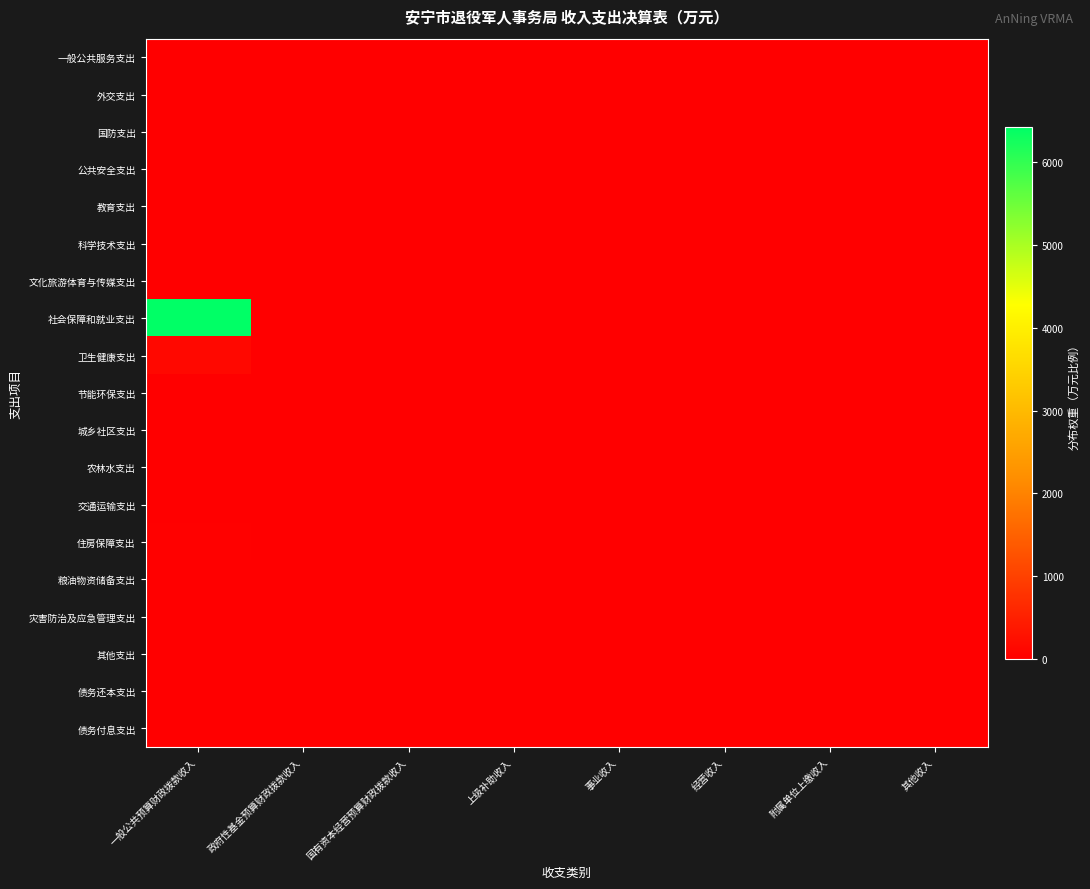

Reading left to right, list all the values displayed in this chart.

一般公共服务支出: 一般公共预算财政拨款收入=0.0	政府性基金预算财政拨款收入=0.0	国有资本经营预算财政拨款收入=0.0	上级补助收入=0.0	事业收入=0.0	经营收入=0.0	附属单位上缴收入=0.0	其他收入=0.0
外交支出: 一般公共预算财政拨款收入=0.0	政府性基金预算财政拨款收入=0.0	国有资本经营预算财政拨款收入=0.0	上级补助收入=0.0	事业收入=0.0	经营收入=0.0	附属单位上缴收入=0.0	其他收入=0.0
国防支出: 一般公共预算财政拨款收入=0.0	政府性基金预算财政拨款收入=0.0	国有资本经营预算财政拨款收入=0.0	上级补助收入=0.0	事业收入=0.0	经营收入=0.0	附属单位上缴收入=0.0	其他收入=0.0
公共安全支出: 一般公共预算财政拨款收入=0.0	政府性基金预算财政拨款收入=0.0	国有资本经营预算财政拨款收入=0.0	上级补助收入=0.0	事业收入=0.0	经营收入=0.0	附属单位上缴收入=0.0	其他收入=0.0
教育支出: 一般公共预算财政拨款收入=0.0	政府性基金预算财政拨款收入=0.0	国有资本经营预算财政拨款收入=0.0	上级补助收入=0.0	事业收入=0.0	经营收入=0.0	附属单位上缴收入=0.0	其他收入=0.0
科学技术支出: 一般公共预算财政拨款收入=0.0	政府性基金预算财政拨款收入=0.0	国有资本经营预算财政拨款收入=0.0	上级补助收入=0.0	事业收入=0.0	经营收入=0.0	附属单位上缴收入=0.0	其他收入=0.0
文化旅游体育与传媒支出: 一般公共预算财政拨款收入=0.0	政府性基金预算财政拨款收入=0.0	国有资本经营预算财政拨款收入=0.0	上级补助收入=0.0	事业收入=0.0	经营收入=0.0	附属单位上缴收入=0.0	其他收入=0.0
社会保障和就业支出: 一般公共预算财政拨款收入=6427.8	政府性基金预算财政拨款收入=0.0	国有资本经营预算财政拨款收入=0.0	上级补助收入=0.0	事业收入=0.0	经营收入=0.0	附属单位上缴收入=0.0	其他收入=16.4
卫生健康支出: 一般公共预算财政拨款收入=136.8	政府性基金预算财政拨款收入=0.0	国有资本经营预算财政拨款收入=0.0	上级补助收入=0.0	事业收入=0.0	经营收入=0.0	附属单位上缴收入=0.0	其他收入=0.3
节能环保支出: 一般公共预算财政拨款收入=0.0	政府性基金预算财政拨款收入=0.0	国有资本经营预算财政拨款收入=0.0	上级补助收入=0.0	事业收入=0.0	经营收入=0.0	附属单位上缴收入=0.0	其他收入=0.0
城乡社区支出: 一般公共预算财政拨款收入=0.0	政府性基金预算财政拨款收入=0.0	国有资本经营预算财政拨款收入=0.0	上级补助收入=0.0	事业收入=0.0	经营收入=0.0	附属单位上缴收入=0.0	其他收入=0.0
农林水支出: 一般公共预算财政拨款收入=0.0	政府性基金预算财政拨款收入=0.0	国有资本经营预算财政拨款收入=0.0	上级补助收入=0.0	事业收入=0.0	经营收入=0.0	附属单位上缴收入=0.0	其他收入=0.0
交通运输支出: 一般公共预算财政拨款收入=0.0	政府性基金预算财政拨款收入=0.0	国有资本经营预算财政拨款收入=0.0	上级补助收入=0.0	事业收入=0.0	经营收入=0.0	附属单位上缴收入=0.0	其他收入=0.0
住房保障支出: 一般公共预算财政拨款收入=26.0	政府性基金预算财政拨款收入=0.0	国有资本经营预算财政拨款收入=0.0	上级补助收入=0.0	事业收入=0.0	经营收入=0.0	附属单位上缴收入=0.0	其他收入=0.1
粮油物资储备支出: 一般公共预算财政拨款收入=0.0	政府性基金预算财政拨款收入=0.0	国有资本经营预算财政拨款收入=0.0	上级补助收入=0.0	事业收入=0.0	经营收入=0.0	附属单位上缴收入=0.0	其他收入=0.0
灾害防治及应急管理支出: 一般公共预算财政拨款收入=0.0	政府性基金预算财政拨款收入=0.0	国有资本经营预算财政拨款收入=0.0	上级补助收入=0.0	事业收入=0.0	经营收入=0.0	附属单位上缴收入=0.0	其他收入=0.0
其他支出: 一般公共预算财政拨款收入=0.0	政府性基金预算财政拨款收入=0.0	国有资本经营预算财政拨款收入=0.0	上级补助收入=0.0	事业收入=0.0	经营收入=0.0	附属单位上缴收入=0.0	其他收入=0.0
债务还本支出: 一般公共预算财政拨款收入=0.0	政府性基金预算财政拨款收入=0.0	国有资本经营预算财政拨款收入=0.0	上级补助收入=0.0	事业收入=0.0	经营收入=0.0	附属单位上缴收入=0.0	其他收入=0.0
债务付息支出: 一般公共预算财政拨款收入=0.0	政府性基金预算财政拨款收入=0.0	国有资本经营预算财政拨款收入=0.0	上级补助收入=0.0	事业收入=0.0	经营收入=0.0	附属单位上缴收入=0.0	其他收入=0.0